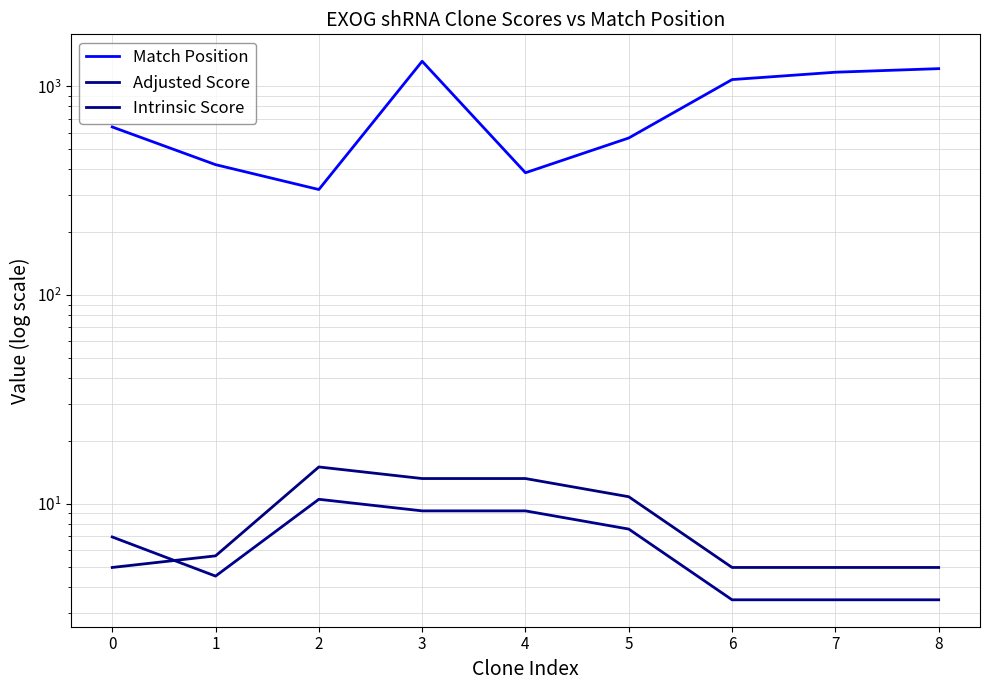

True or false: Intrinsic Score and Match Position intersect in this chart.

False